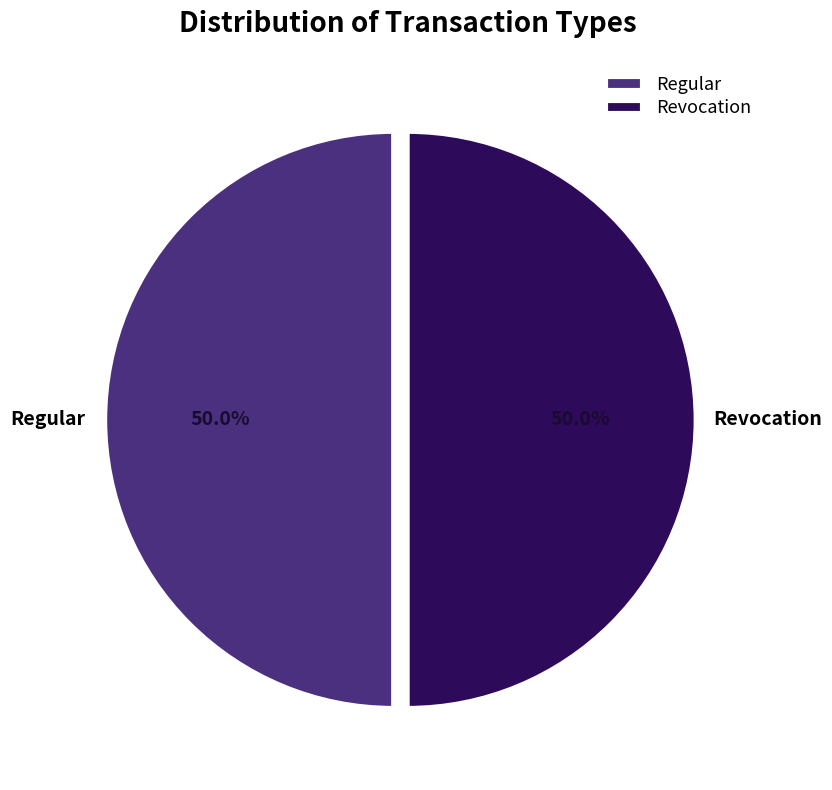

To the nearest percent, what is the average slice percentage?

50%